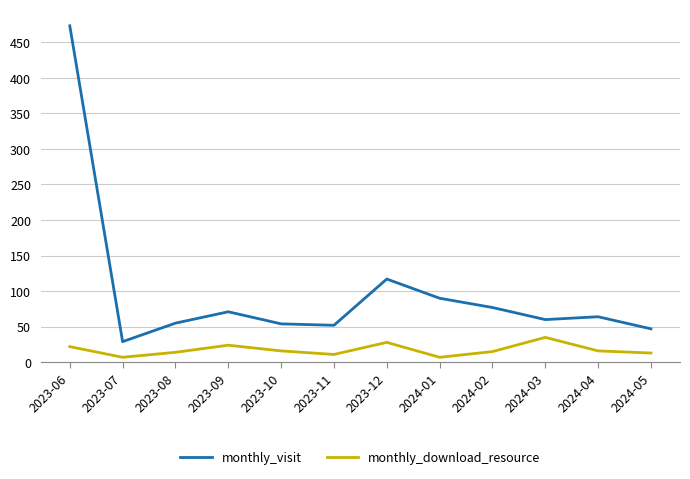

Which series has the largest total across all categories?

monthly_visit